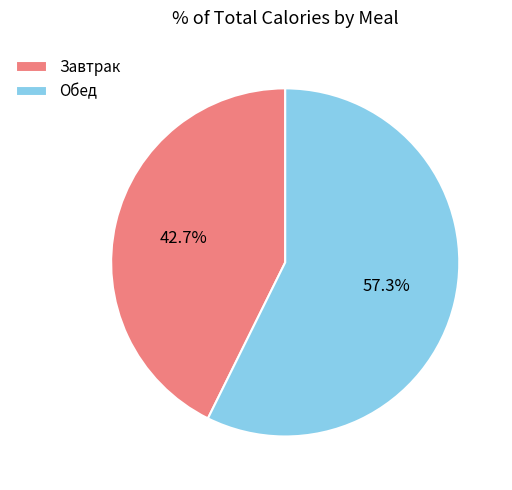

Rank the categories by value from highest to lowest.

Обед, Завтрак